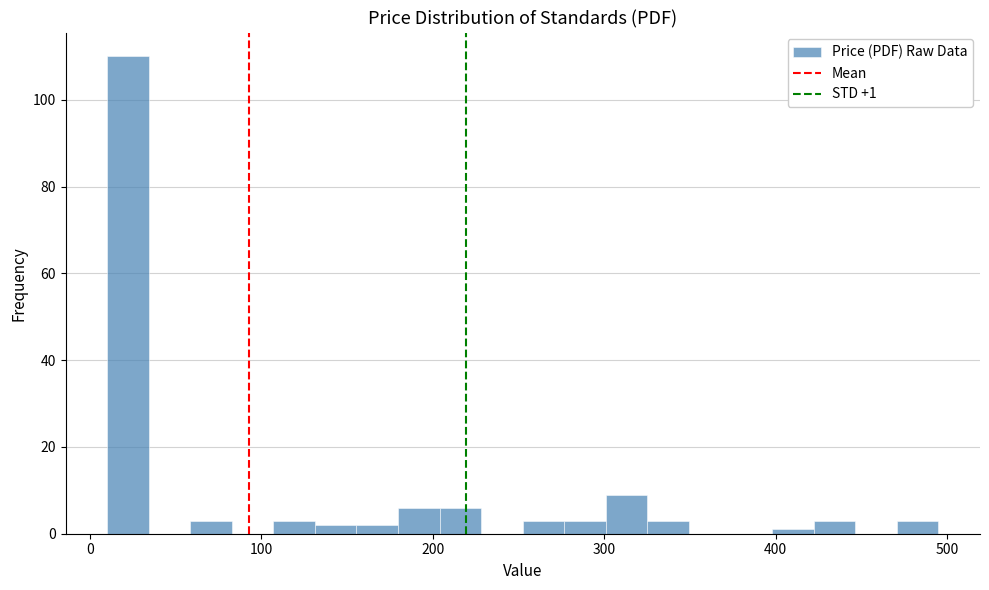

Around what value on the x-axis is the tallest bar? Give the approximate position of its centre, as read against the axis.

20